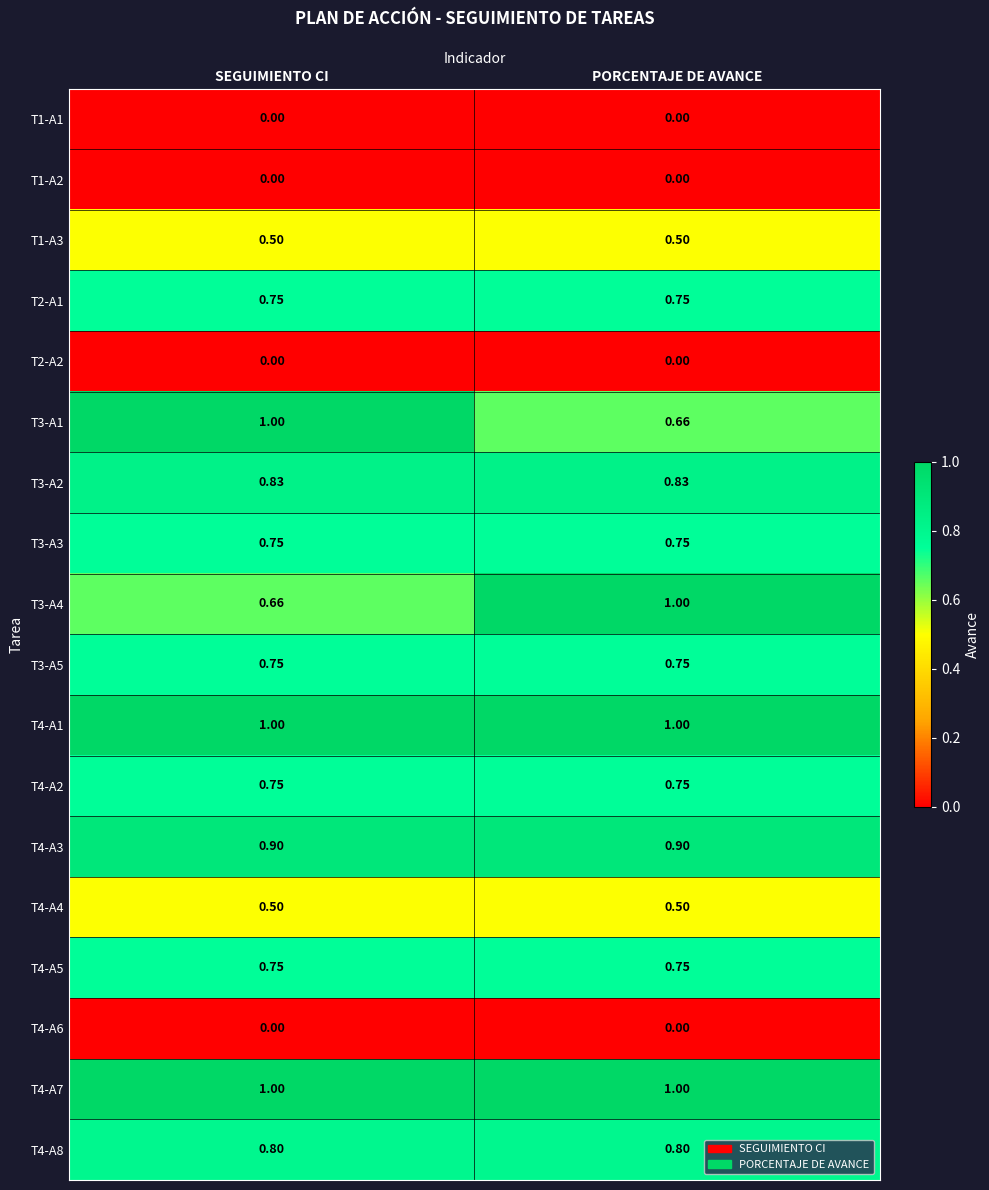

What is the maximum value shown in the chart?

1.0